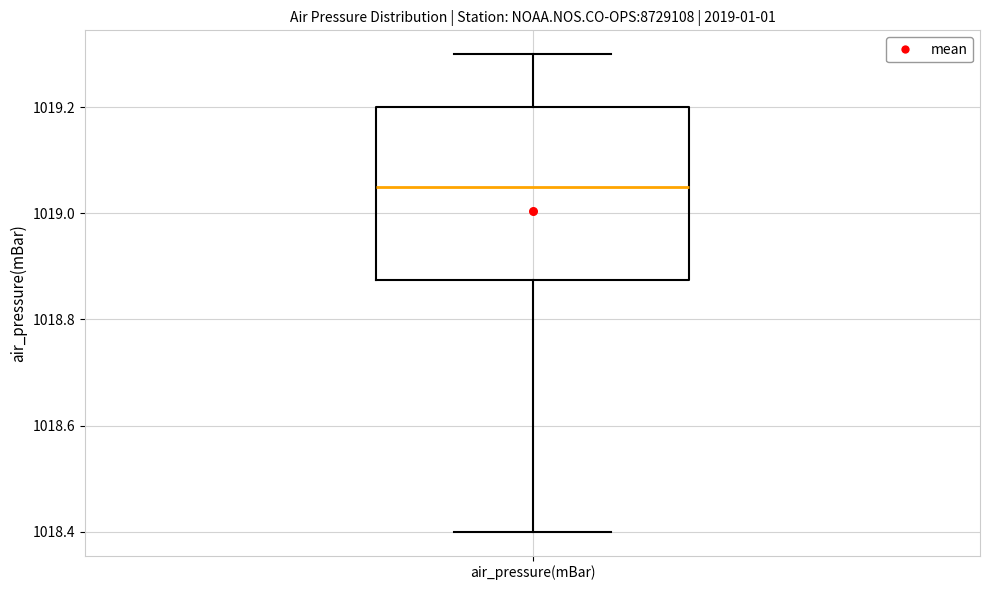

Transcribe this box plot: give where the median line is, the range the box spans, and where the two whiskers end, as read against the y-axis. The values are not printed on the chart, so give them approximately, as read against the axis.

median 1019.06, box 1018.88 to 1019.20, whiskers 1018.40 to 1019.30